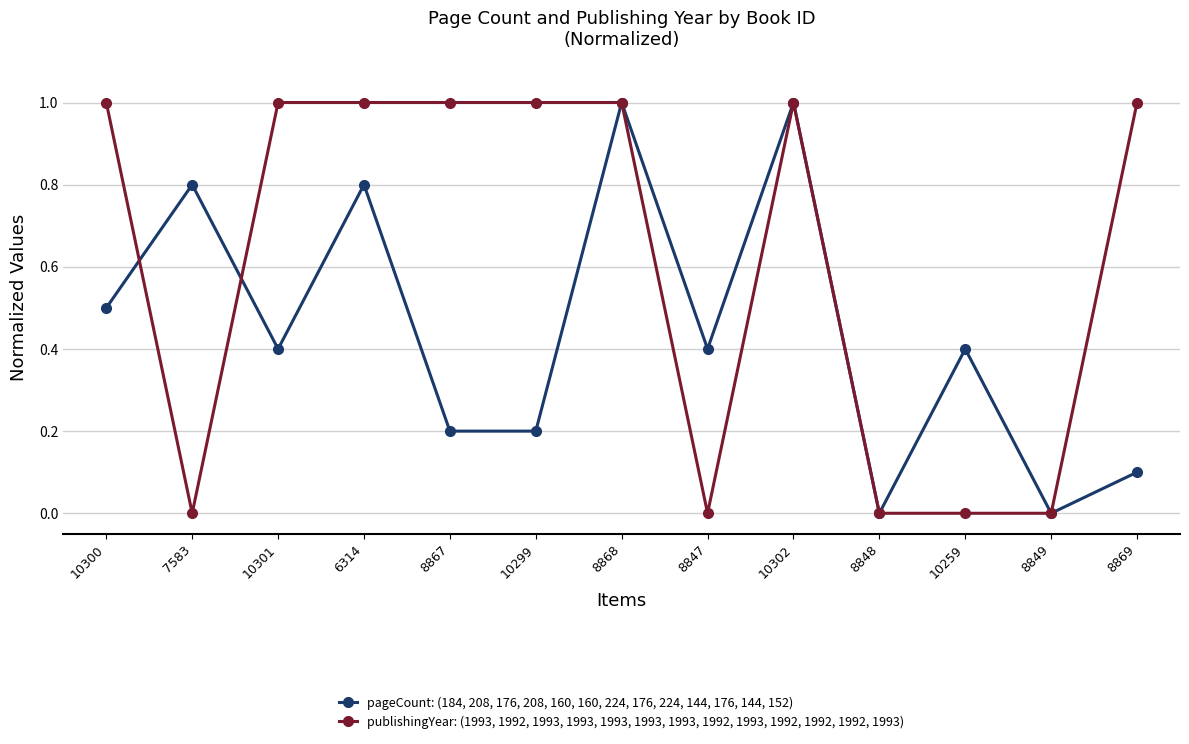

What is the maximum value for publishingYear: (1993, 1992, 1993, 1993, 1993, 1993, 1993, 1992, 1993, 1992, 1992, 1992, 1993)?

1.0